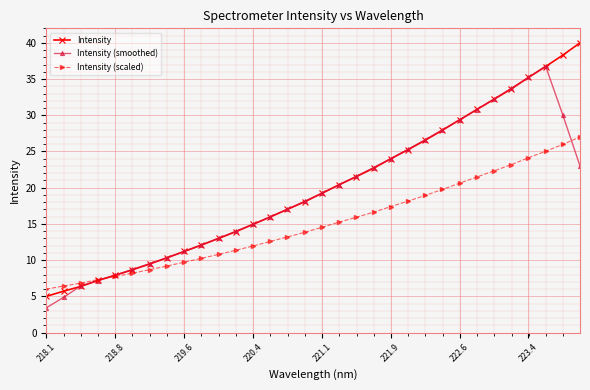

How many intersections are there between Intensity (scaled) and Intensity?

1